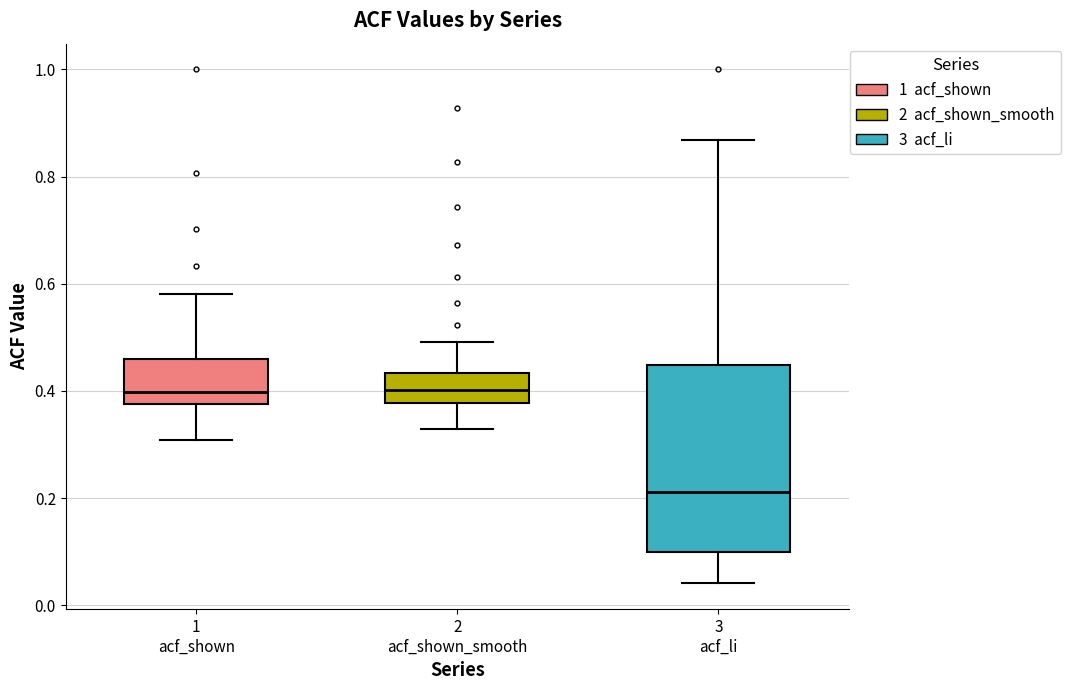

Reading left to right, transcribe this box plot: for each box, give where its median line is, the range the box spans, and where its two whiskers end, as read against the y-axis. The values are not printed on the chart, so give them approximately, as read against the axis.

1 acf_shown: median 0.40, box 0.38 to 0.46, whiskers 0.30 to 0.58
2 acf_shown_smooth: median 0.40, box 0.38 to 0.44, whiskers 0.34 to 0.50
3 acf_li: median 0.22, box 0.10 to 0.44, whiskers 0.04 to 0.86